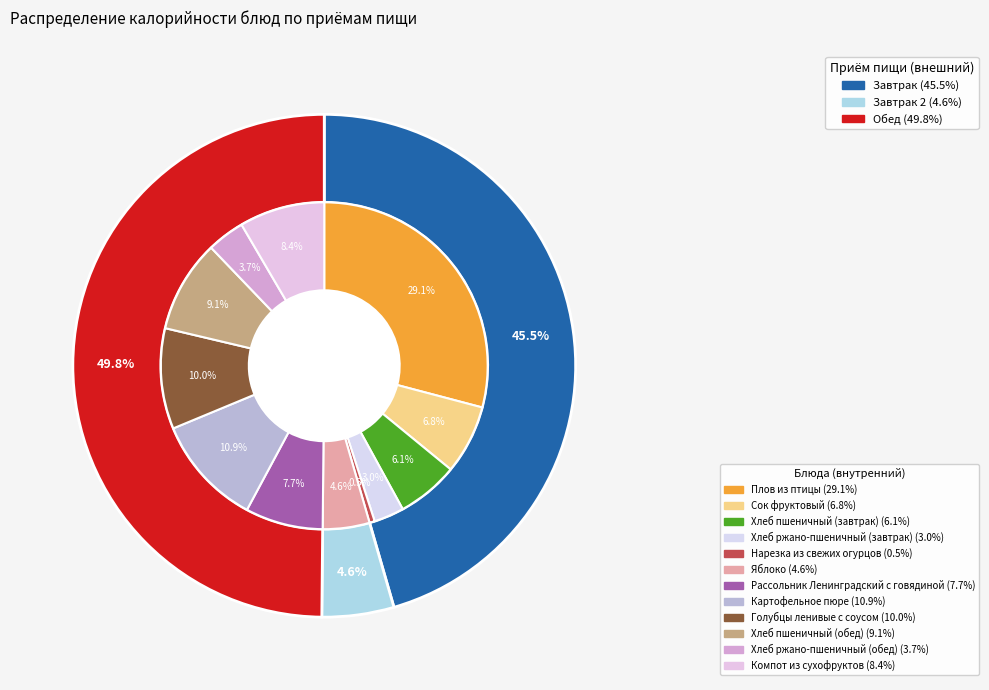

Between Рассольник Ленинградский с говядиной and Голубцы ленивые с соусом, which is larger?

Голубцы ленивые с соусом